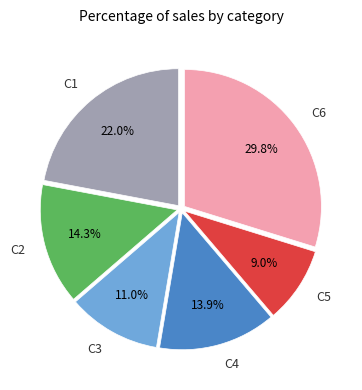

What is the smallest slice in the pie chart?

C5